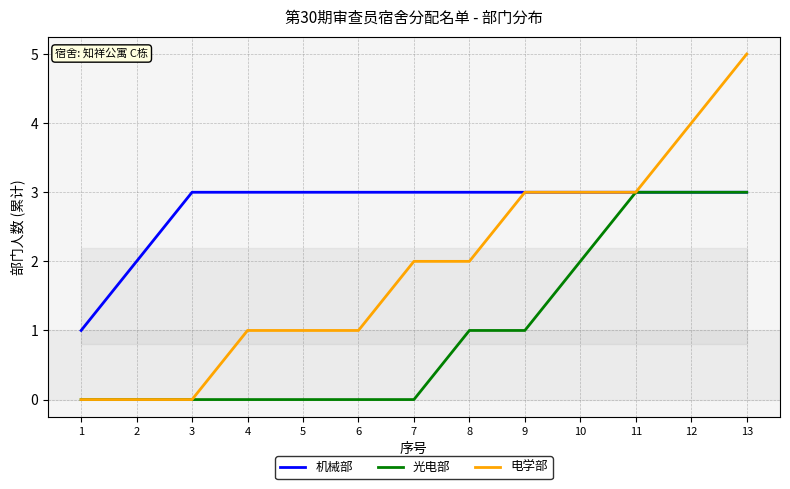

What is the sum of the 电学部 values at 5 and 4?

2